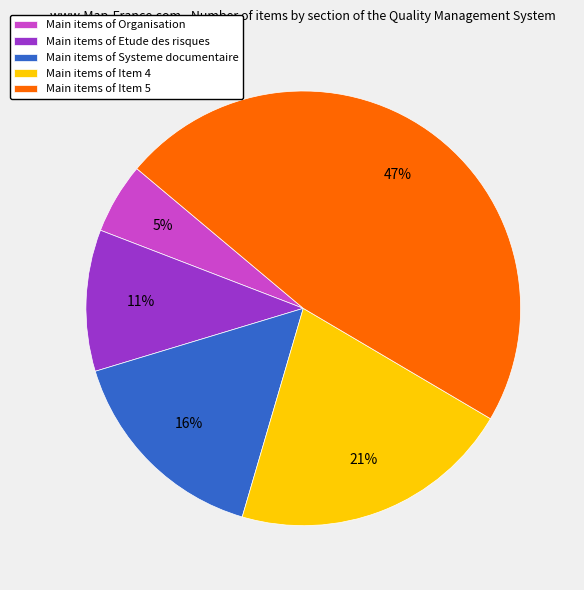

What is the smallest slice in the pie chart?

Main items of Organisation